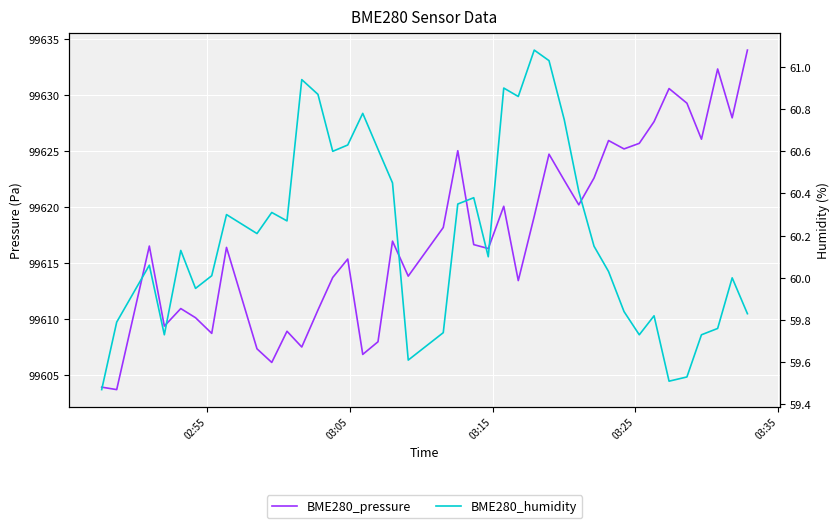

In BME280_pressure, how many points are higher than both neighbors (excluding endpoints)?

12